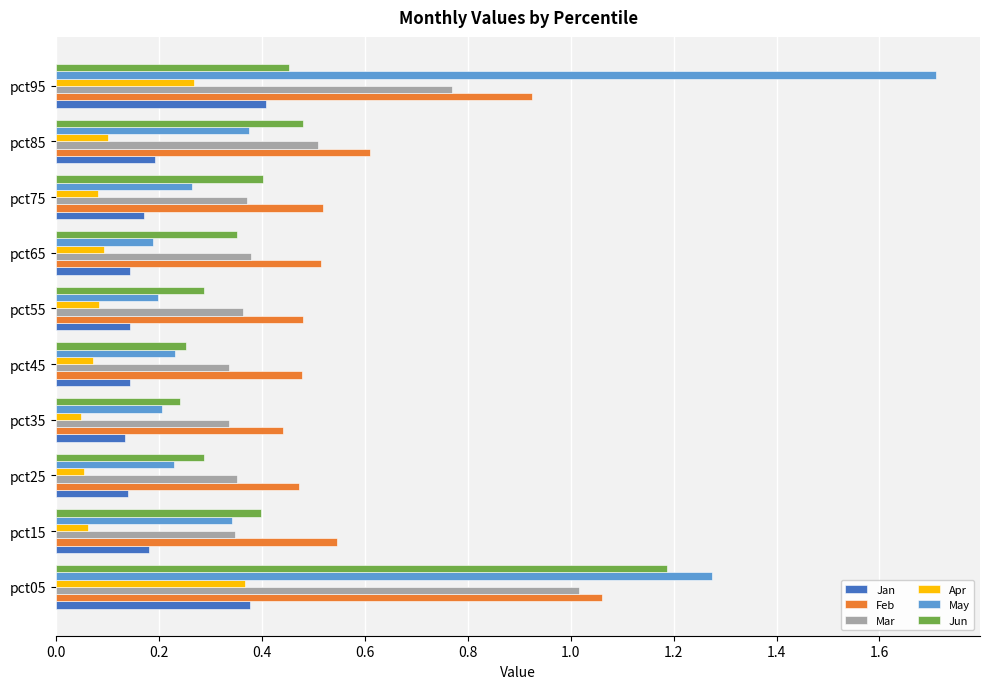

What is the sum of the Feb values at pct75 and pct65?

1.0